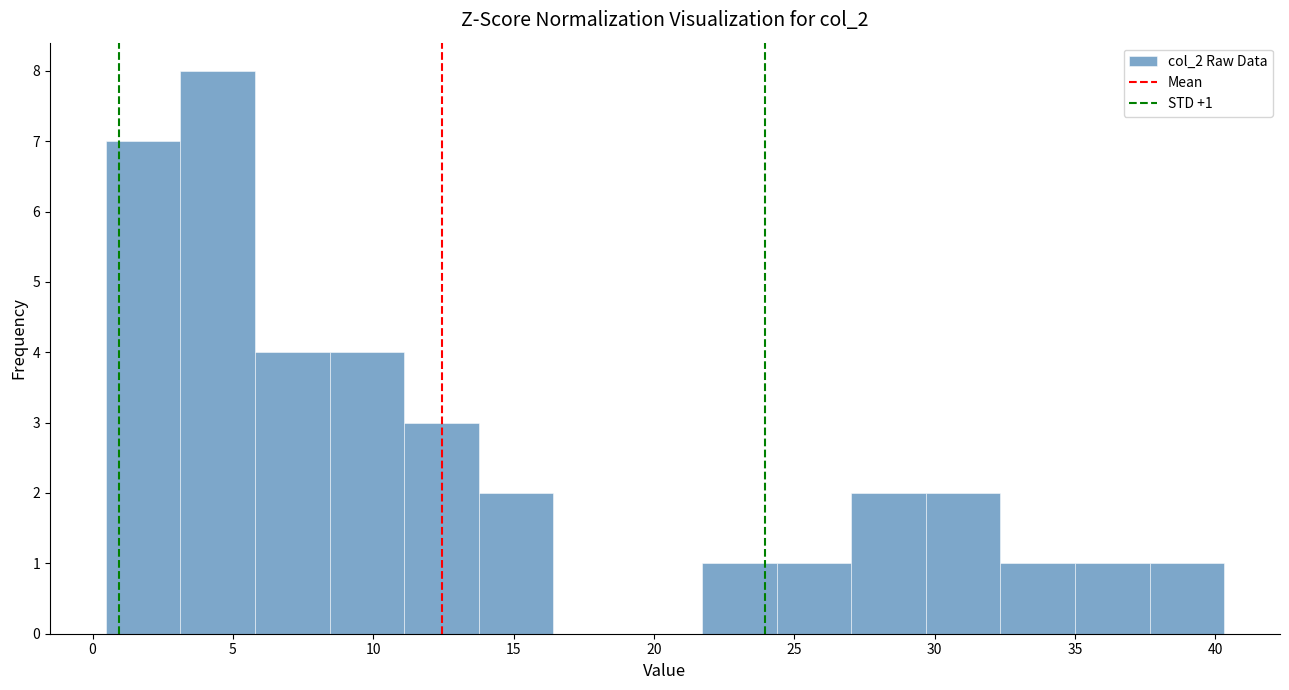

Which range on the x-axis has the tallest bar?

3.0 to 6.0